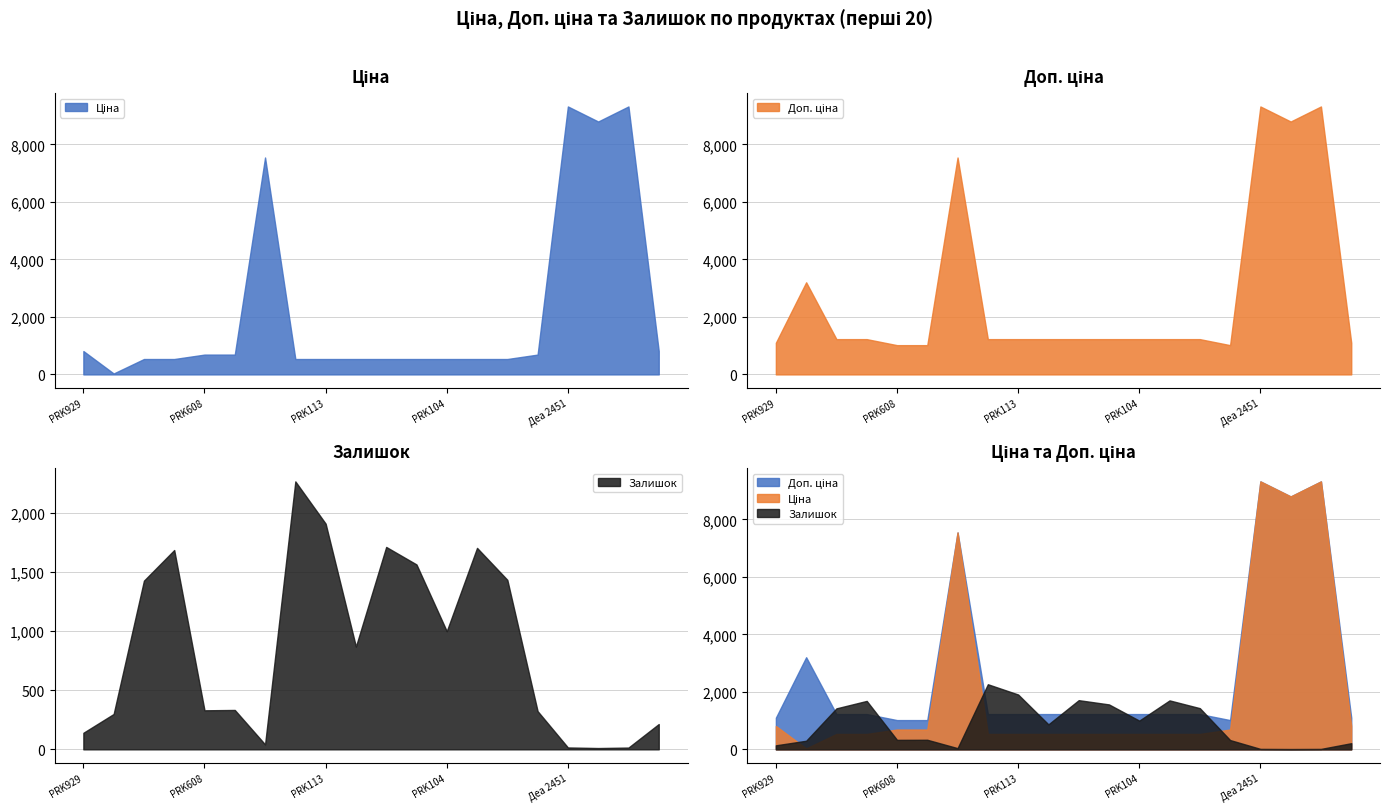

What is the sum of all Доп. ціна values?

55719.8